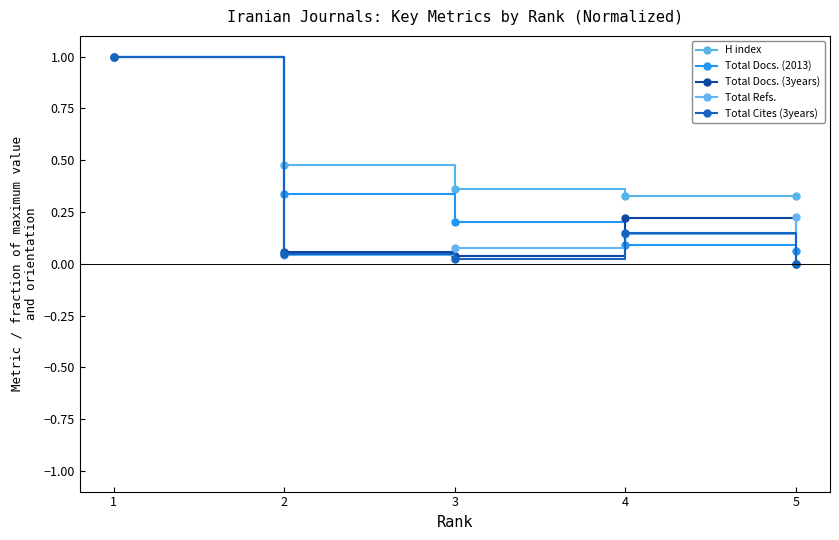

What is the value of the Total Docs. (3years) point at the 1st from the left?

1.0